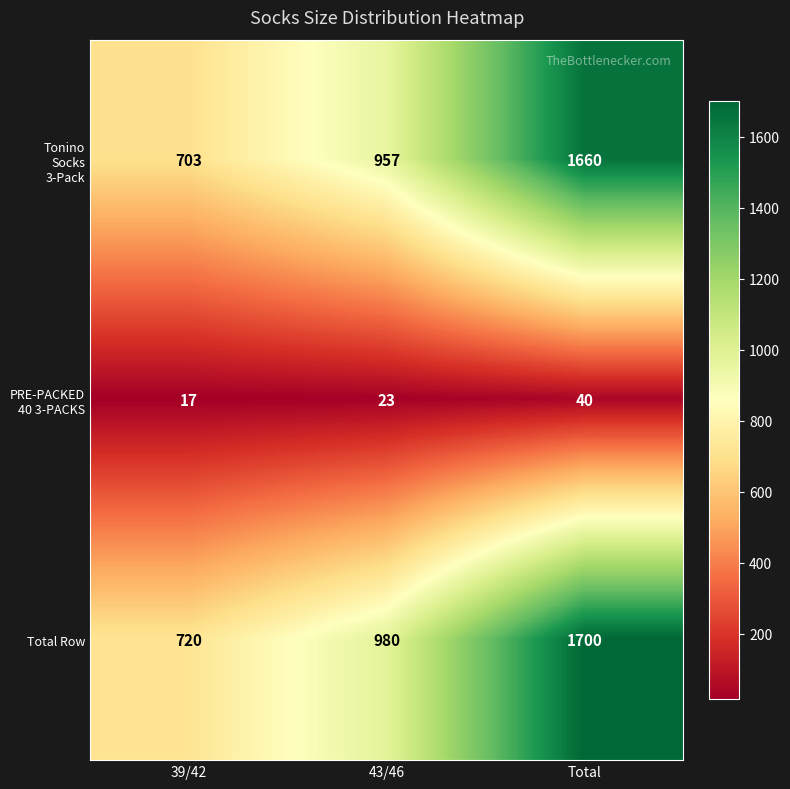

How many series are shown in this chart?

3